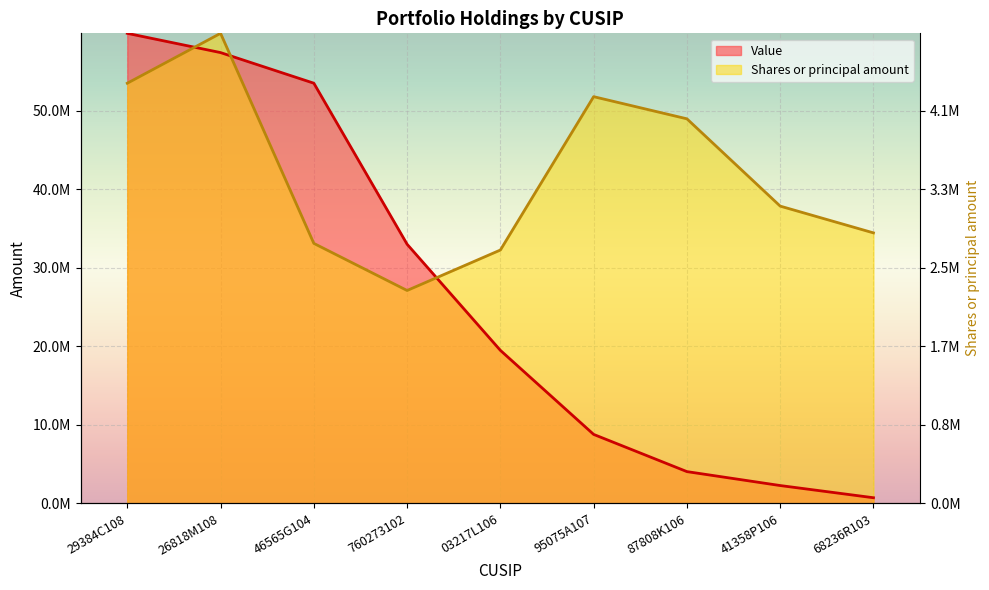

What is the difference between the Value values at 87808K106 and 95075A107?

4735739.0